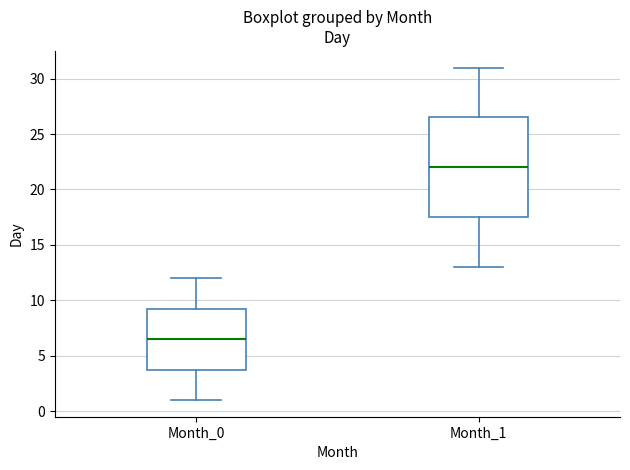

Reading left to right, transcribe this box plot: for each box, give where its median line is, the range the box spans, and where its two whiskers end, as read against the y-axis. The values are not printed on the chart, so give them approximately, as read against the axis.

Month_0: median 6.5, box 4.0 to 9.5, whiskers 1.0 to 12.0
Month_1: median 22.0, box 17.5 to 26.5, whiskers 13.0 to 31.0